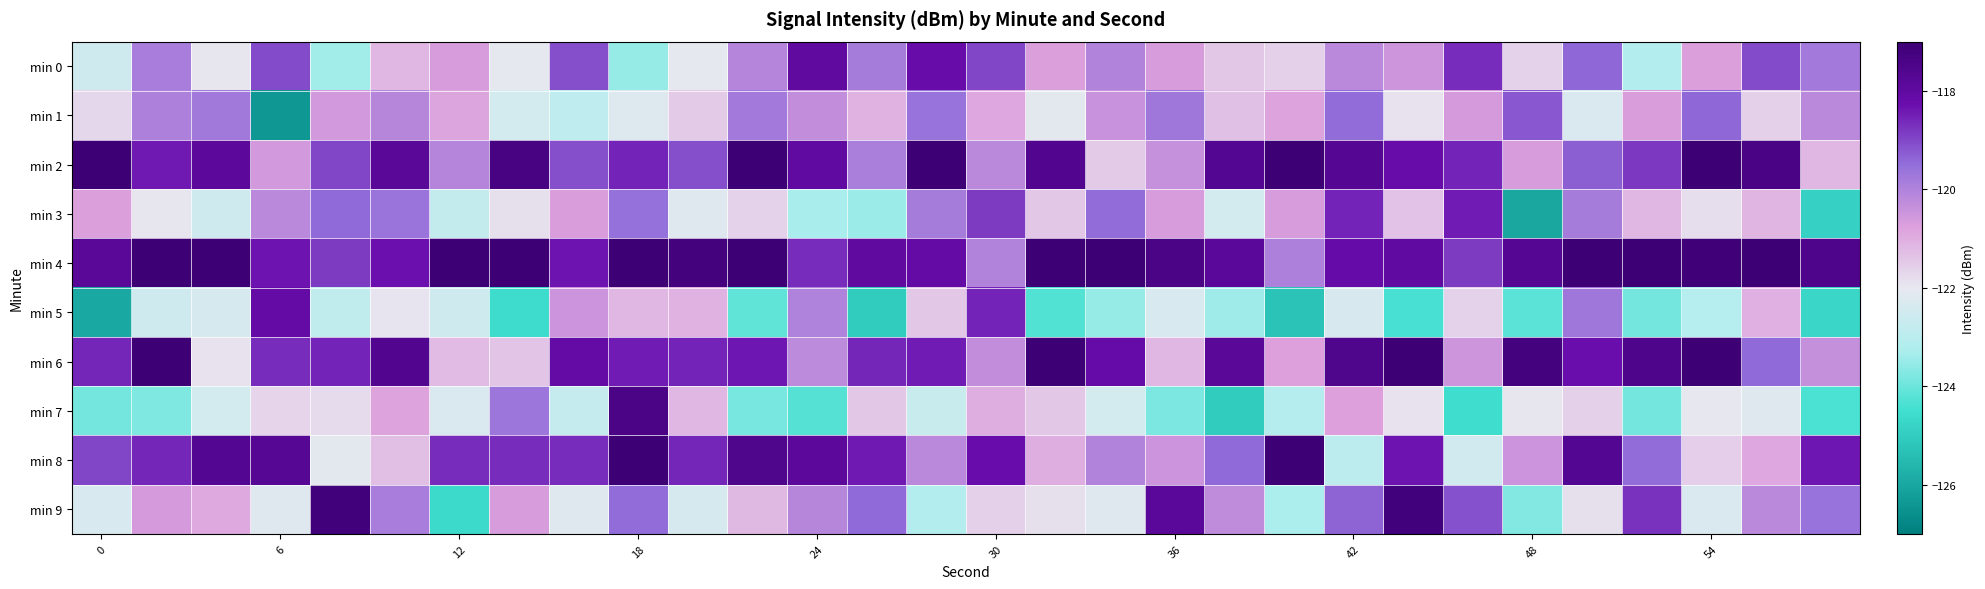

How many series are shown in this chart?

10